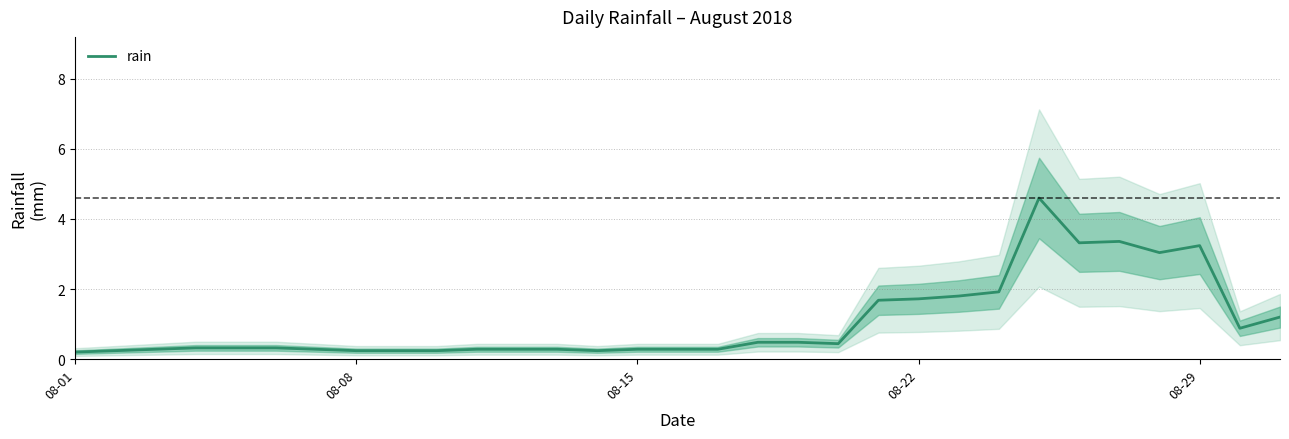

What is the highest value of the rain series?

4.6